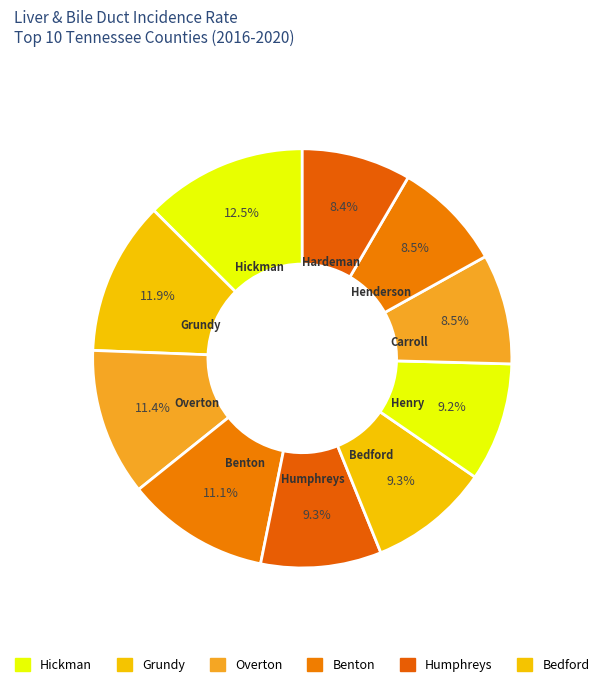

Which slice is the largest?

Hickman County